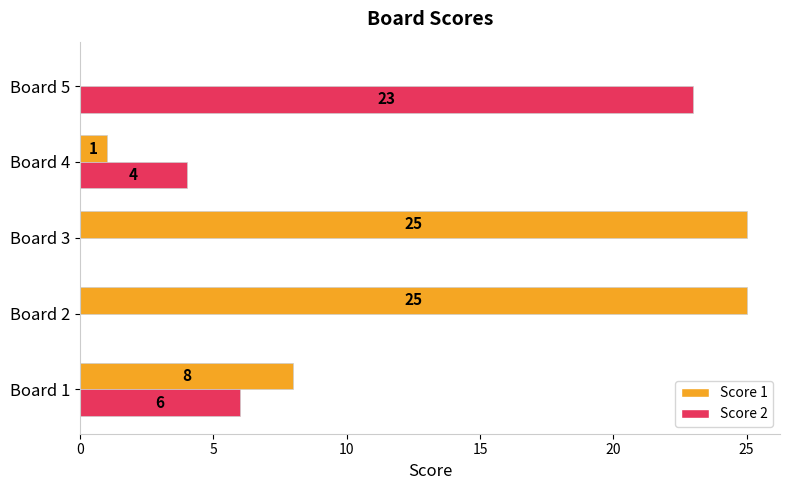

The value of Score 2 at Board 3 is -10. True or false?

False